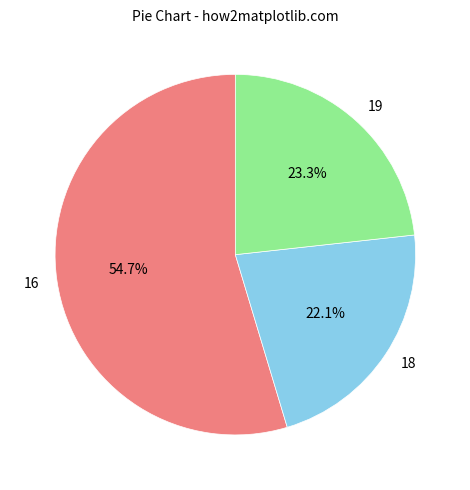

How much of the chart is everything except 19?

76.7%